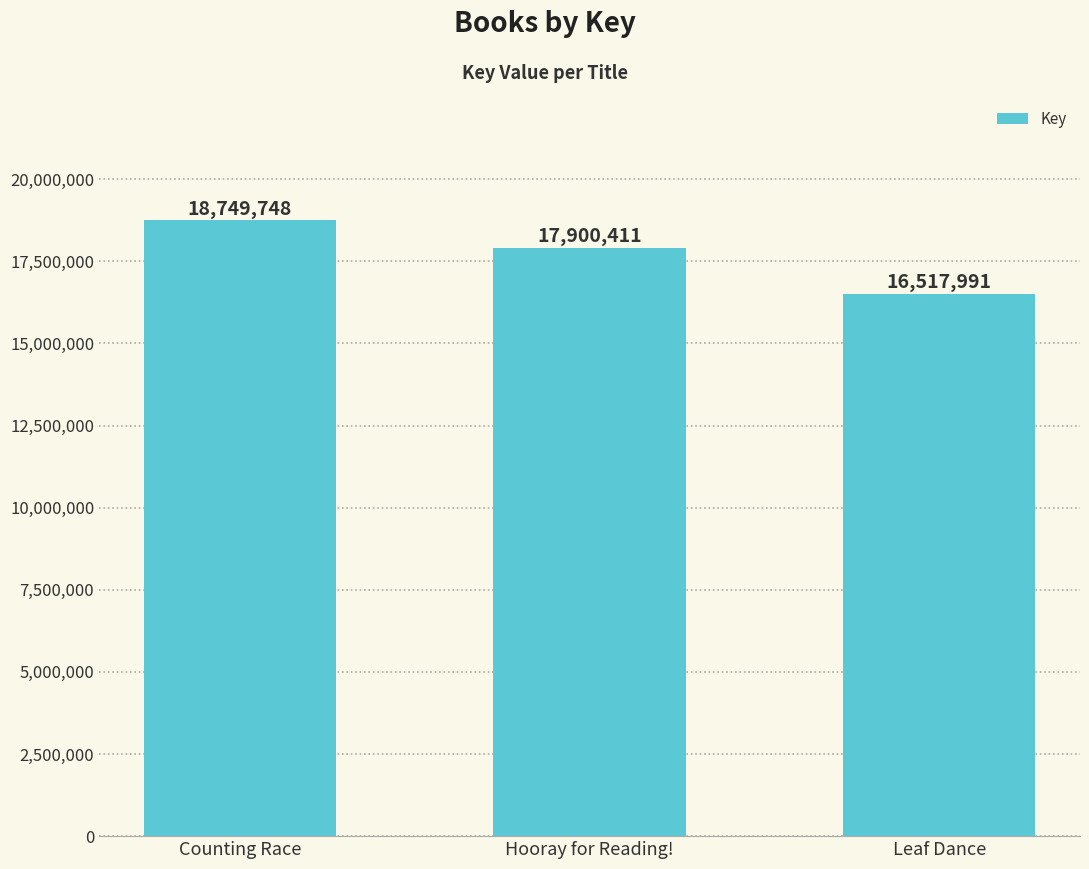

What is the approximate value at Leaf Dance?

16517991